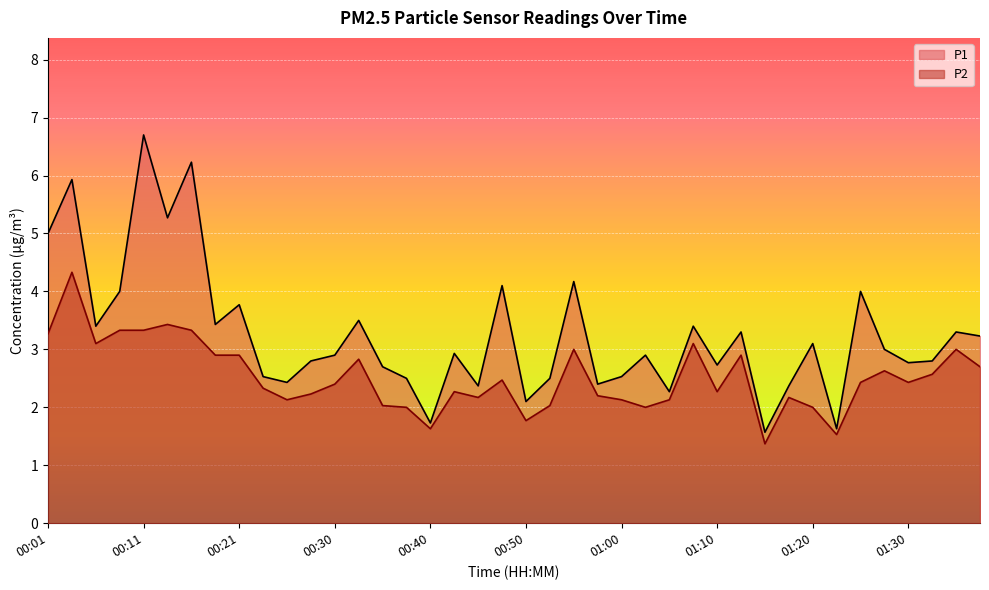

True or false: P1 and P2 cross at least once.

False